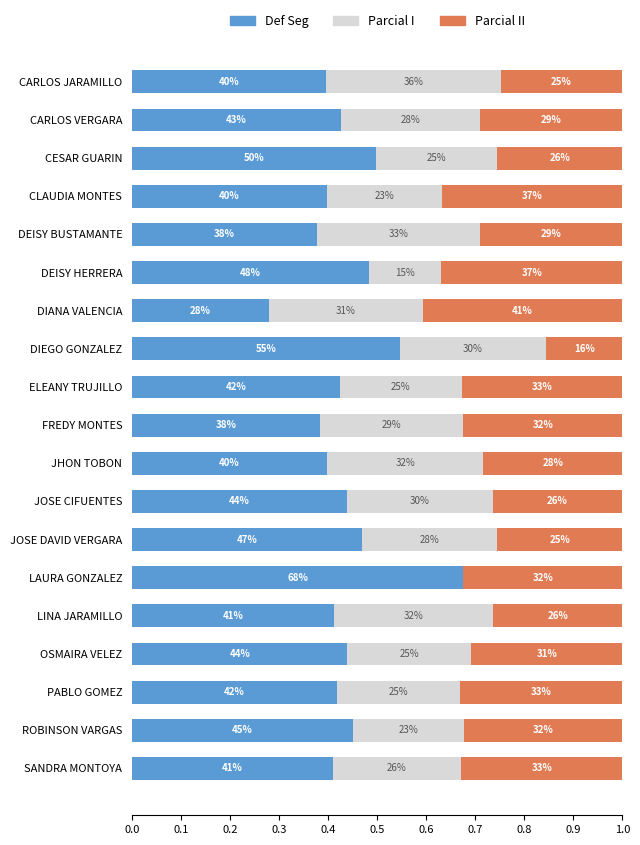

What are all the series names shown in the legend?

Def Seg, Parcial I, Parcial II